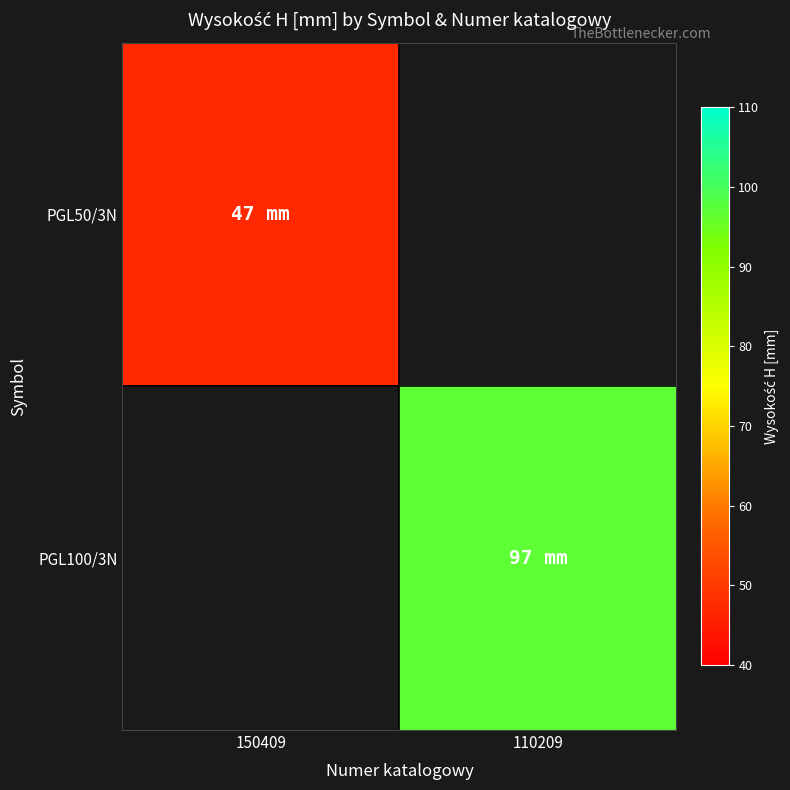

What is the approximate value of PGL50/3N at 150409?

47.0